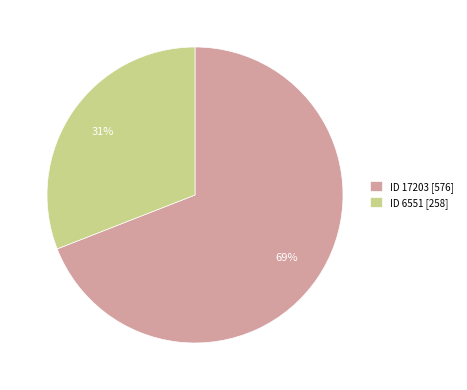

How many segments does this pie chart have?

2